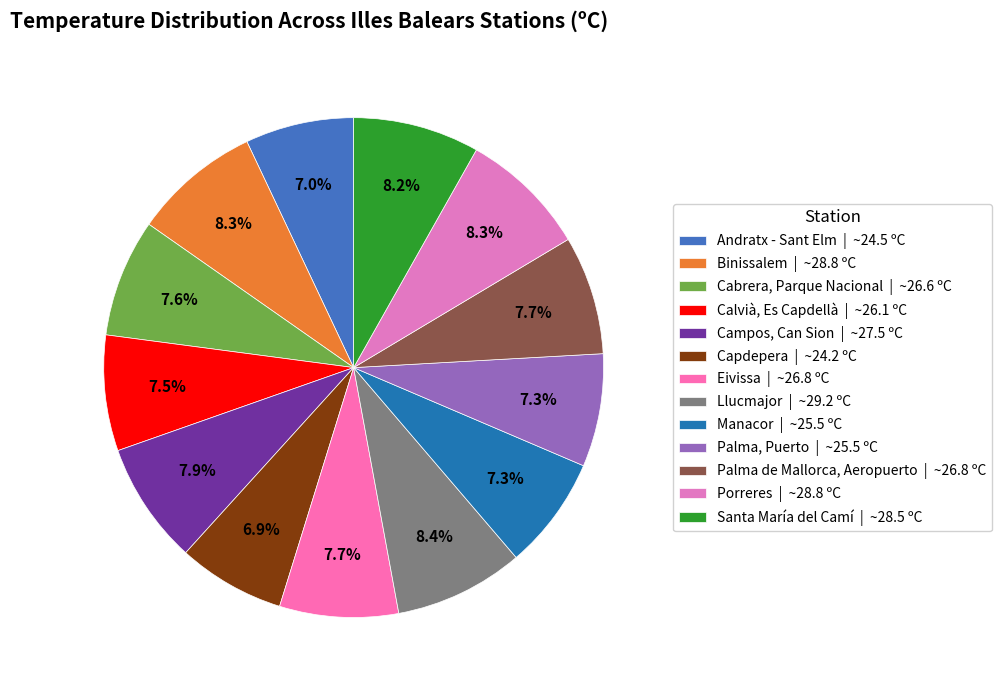

To the nearest percent, what percentage of the pie is Manacor?

7%